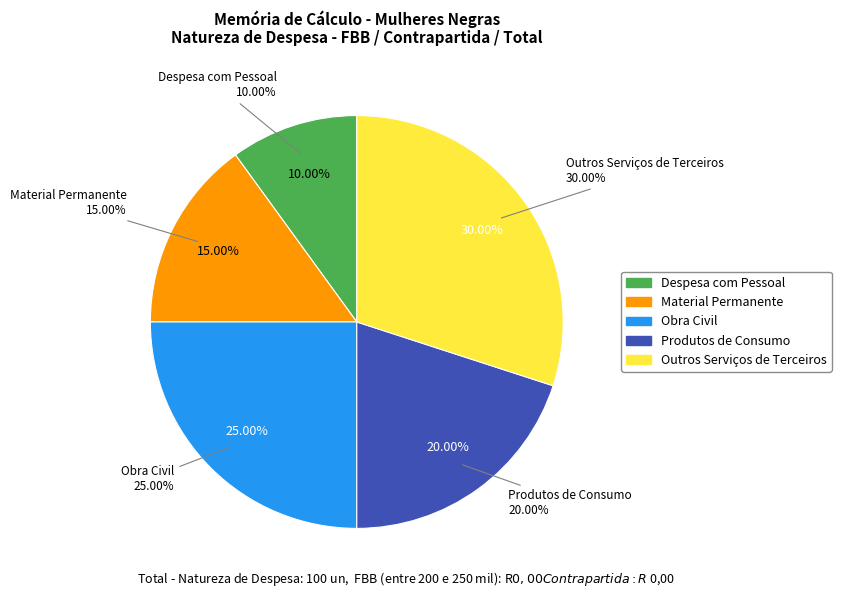

What is the smallest slice in the pie chart?

Despesa com Pessoal